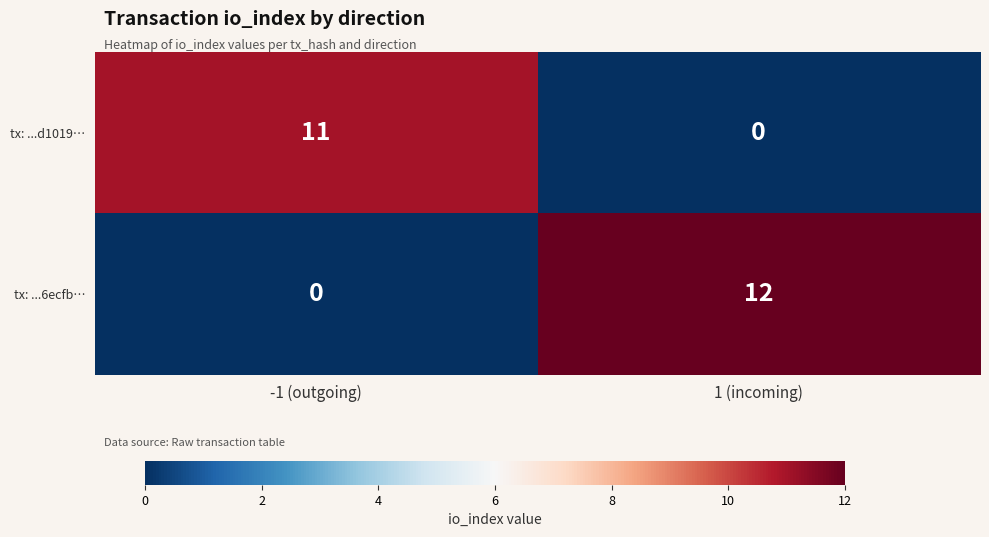

At which label does tx: ...6ecfb… reach its peak?

1 (incoming)